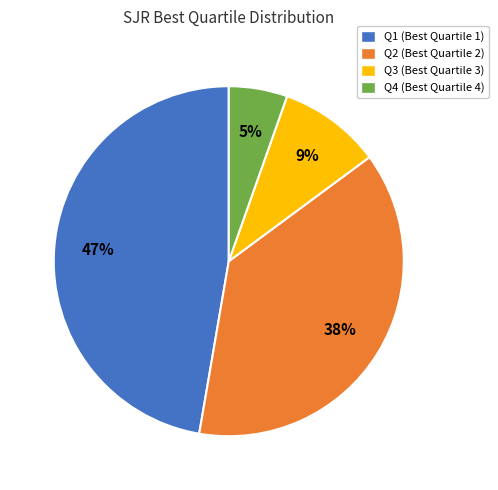

Between Q4 and Q1, which is larger?

Q1